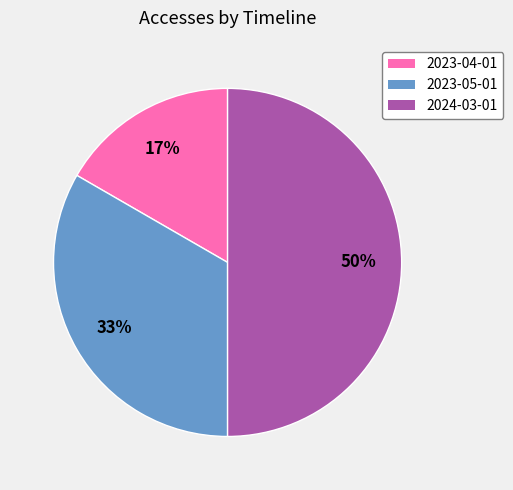

The 2023-04-01 slice represents 26% of the pie. True or false?

False